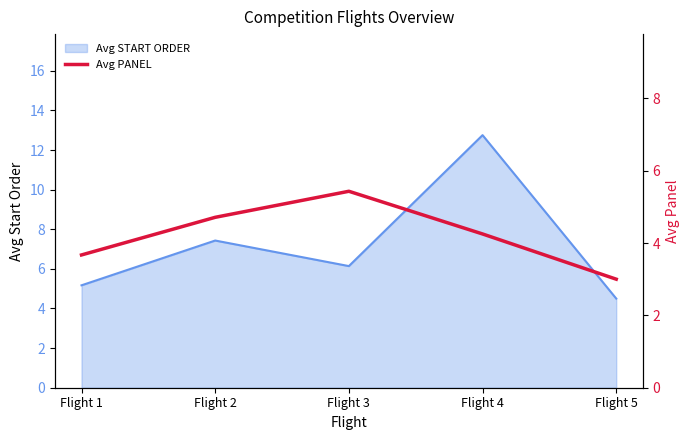

True or false: Avg START ORDER has a value of 2.3 at Flight 3.

False